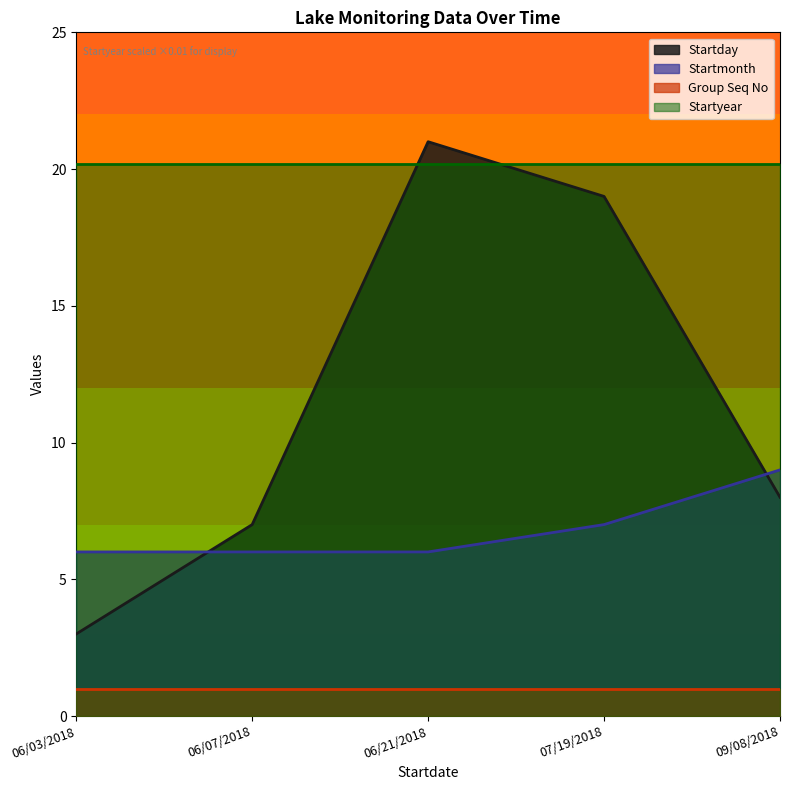

What is the average value of the Startday series?

11.6